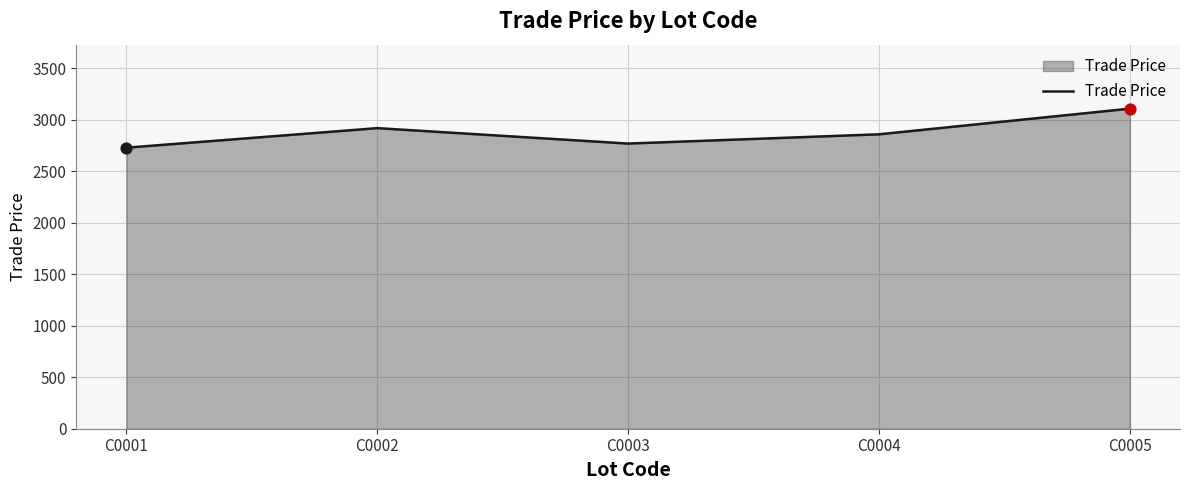

Which has a higher value, C0004 or C0005?

C0005